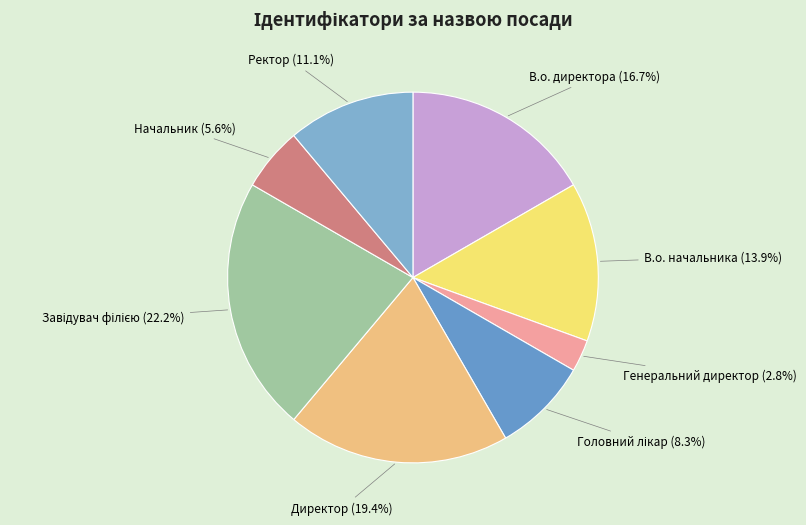

What is the smallest slice in the pie chart?

Генеральний директор